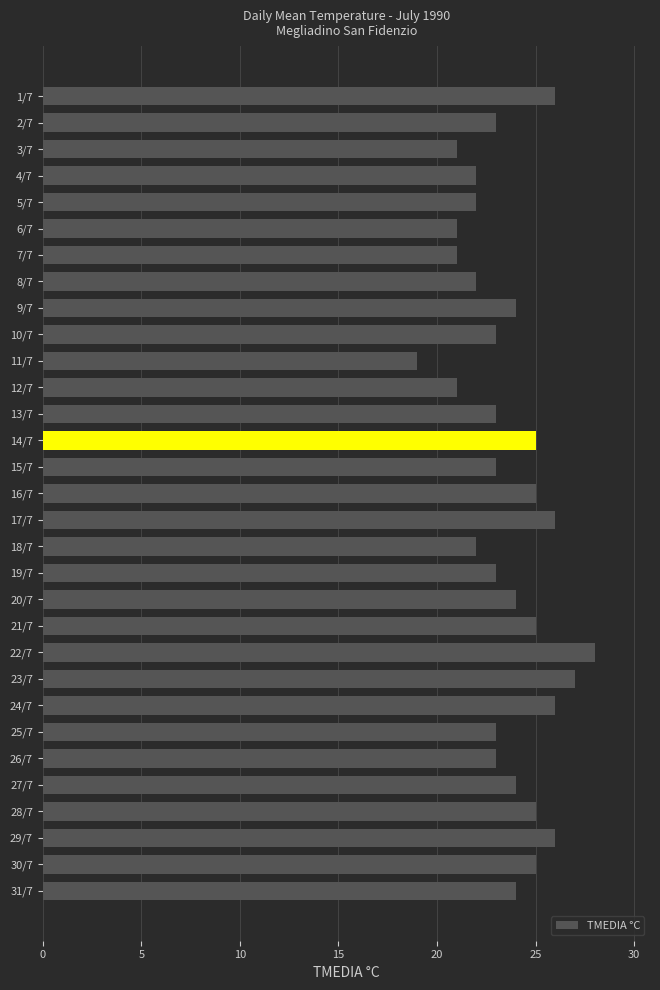

What is the label of the 22nd bar from the bottom?

10/7